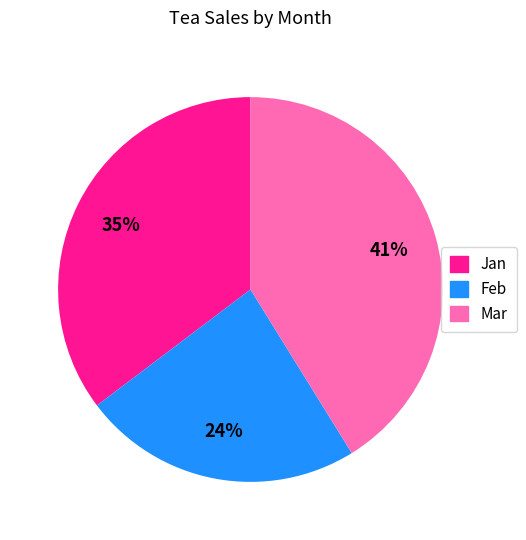

Which has a higher value, Jan or Feb?

Jan